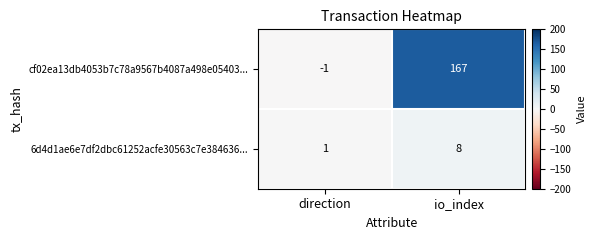

Reading left to right, what are all the values shown in this chart?

cf02ea13db4053b7c78a9567b4087a498e05403...: -1	167
6d4d1ae6e7df2dbc61252acfe30563c7e384636...: 1	8